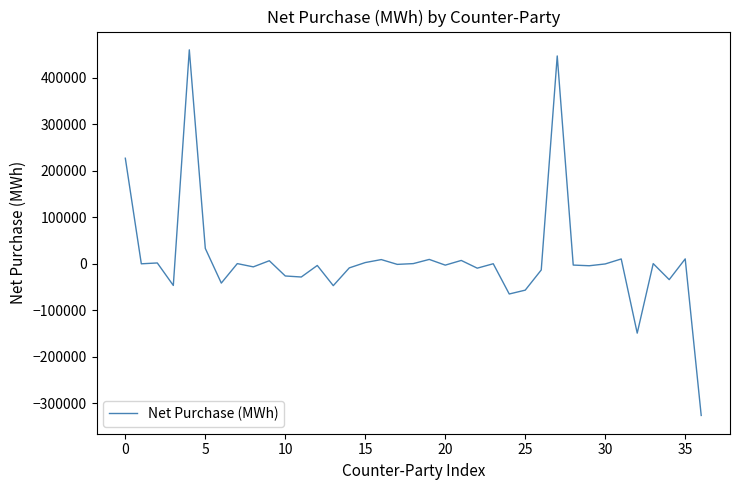

What is the difference between the maximum and minimum values?

786319